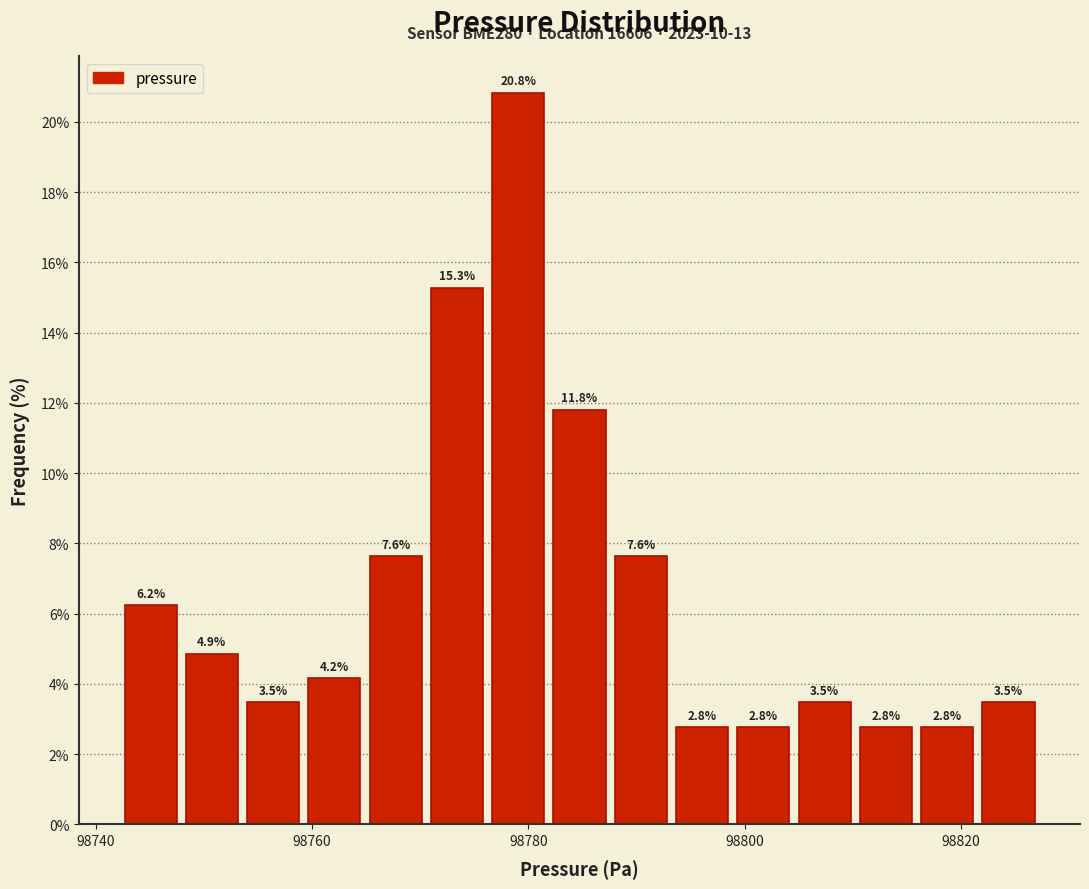

Read against the x-axis, roughly where is the centre of the tallest bar?

98780